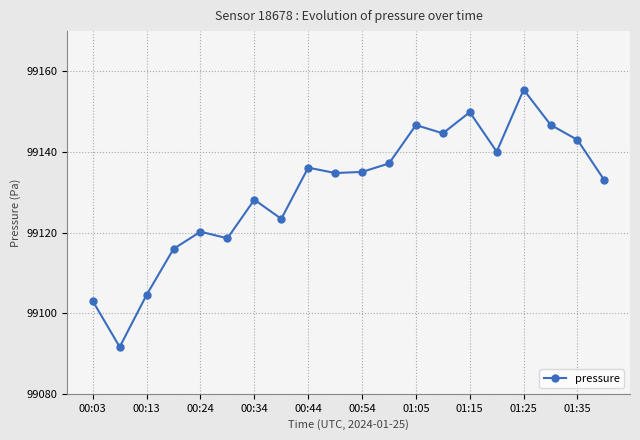

What is the minimum value shown in the chart?

99091.6